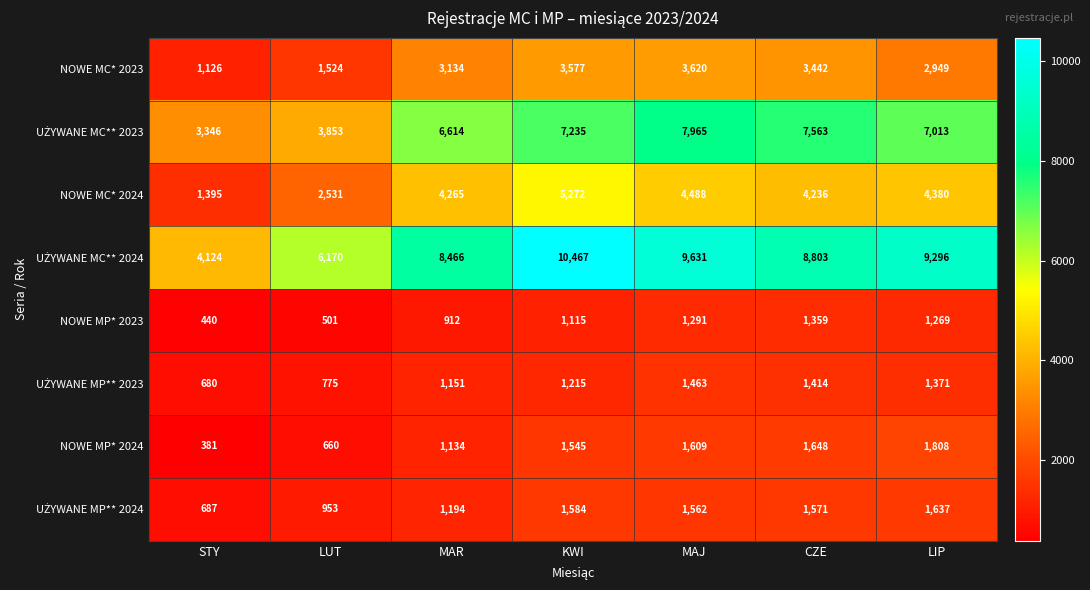

What is the total value across all series at LIP?

29723